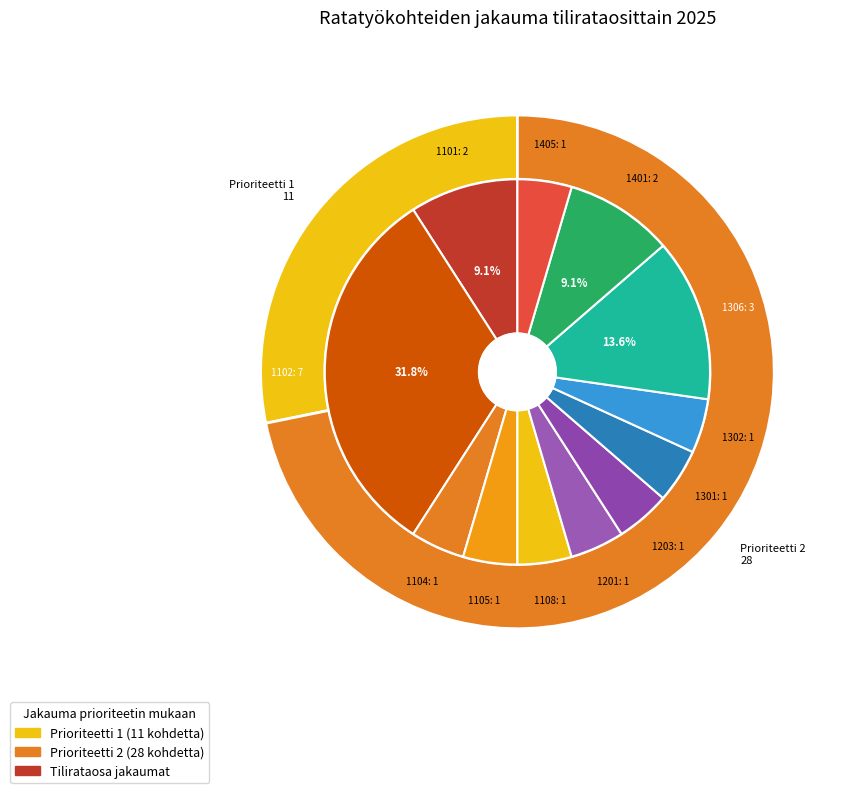

Does 1405 represent more than half of the total?

No